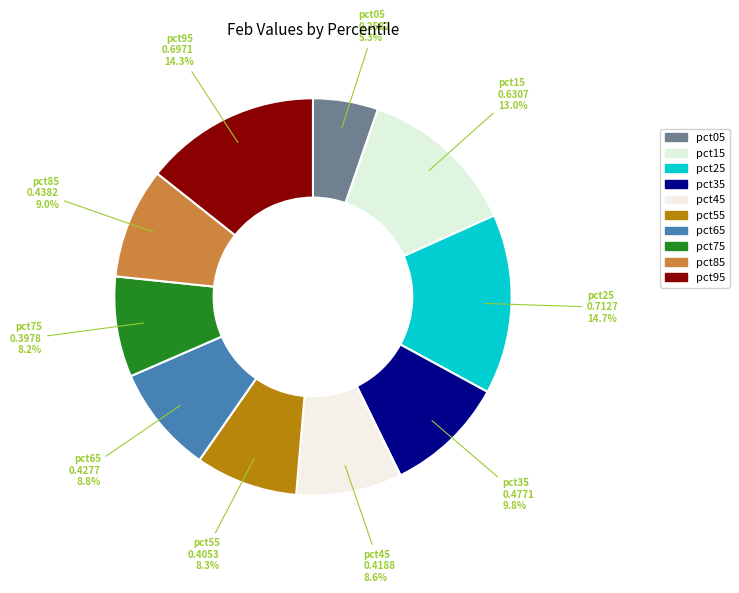

To the nearest percent, what percentage of the pie is pct45?

9%